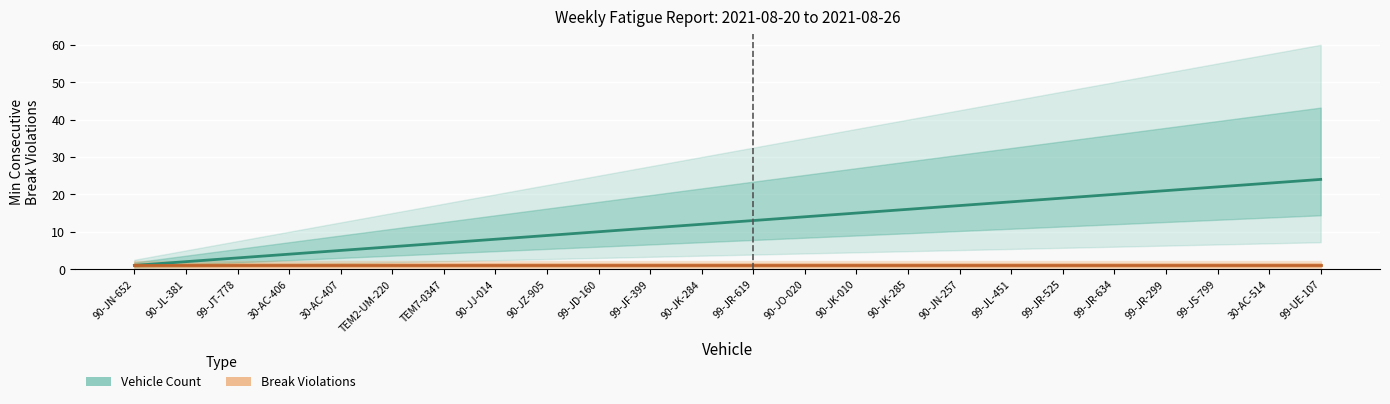

At which label is Vehicle Count closest to 12?

90-JK-284